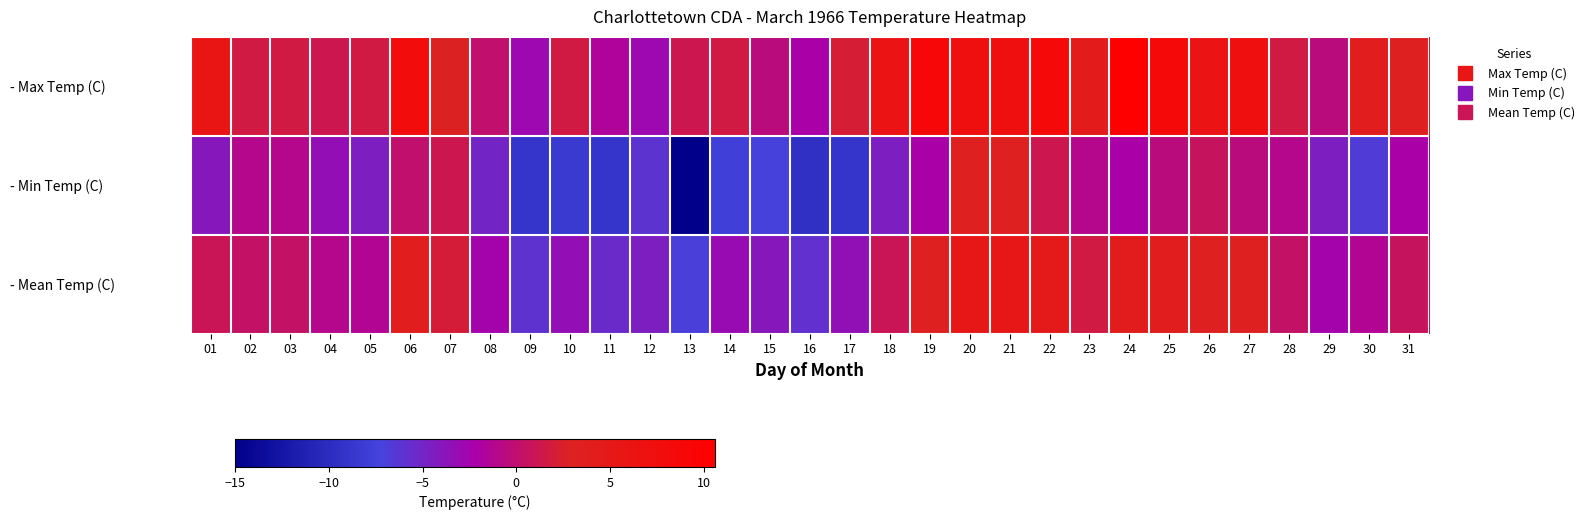

Which label corresponds to the largest value in the chart?

24